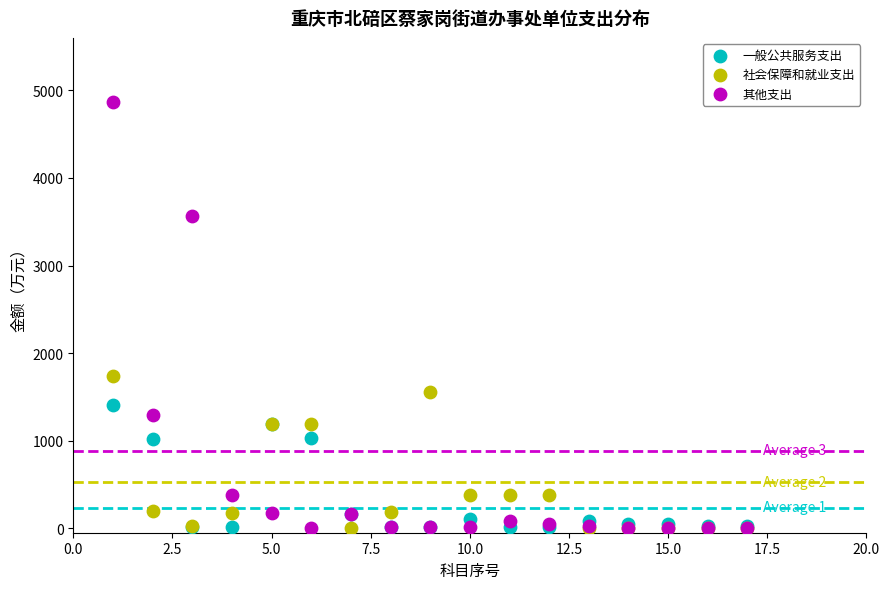

Which series has the widest spread of Y values?

其他支出